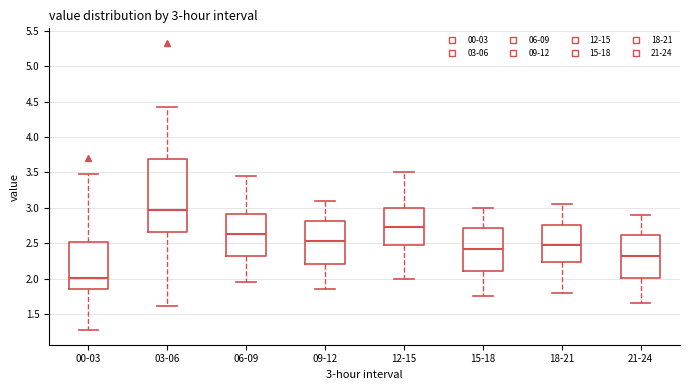

Which box has the lowest median line?

00-03